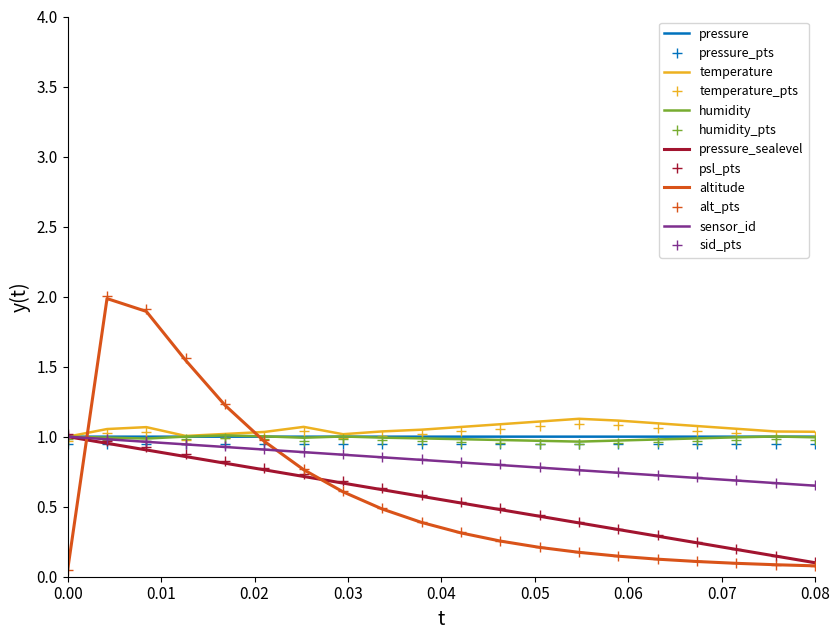

What is the greatest value displayed?

2.0